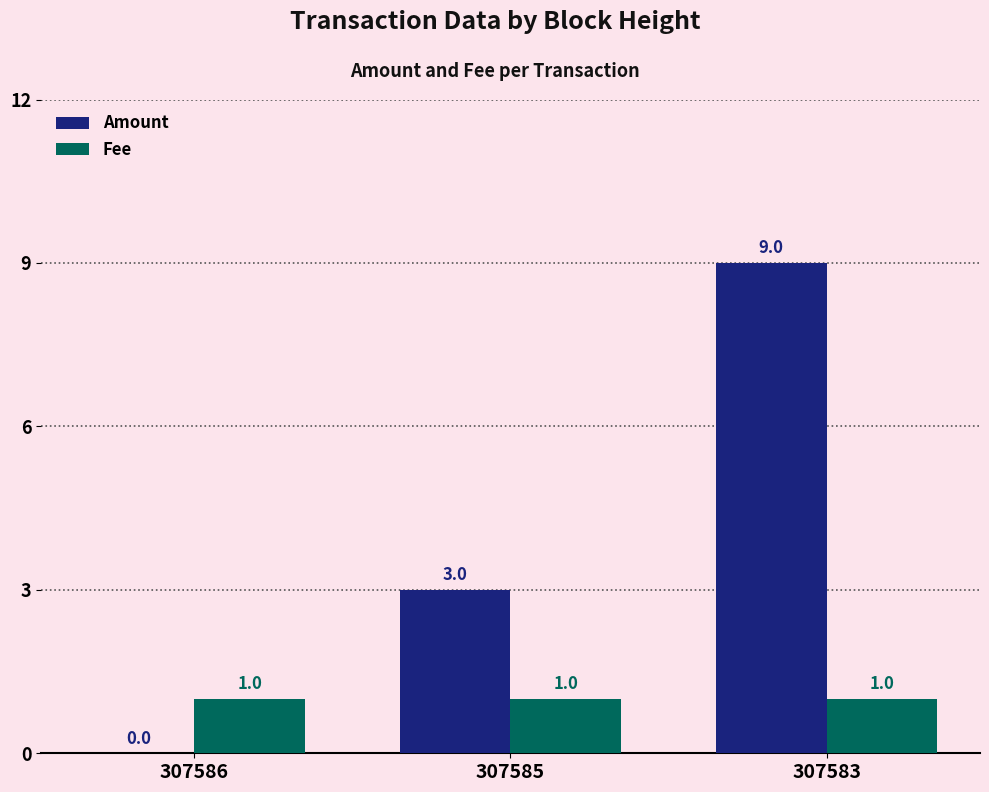

Count the number of categories in the chart.

3